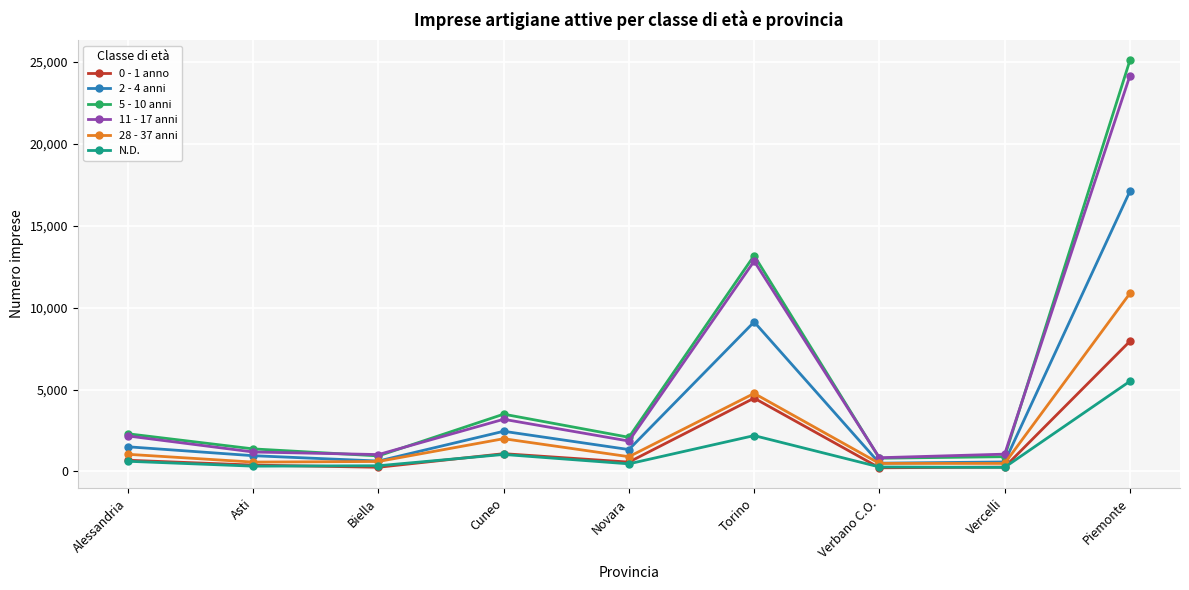

What is the sum of the 5 - 10 anni values at Vercelli and Verbano C.O.?

1708